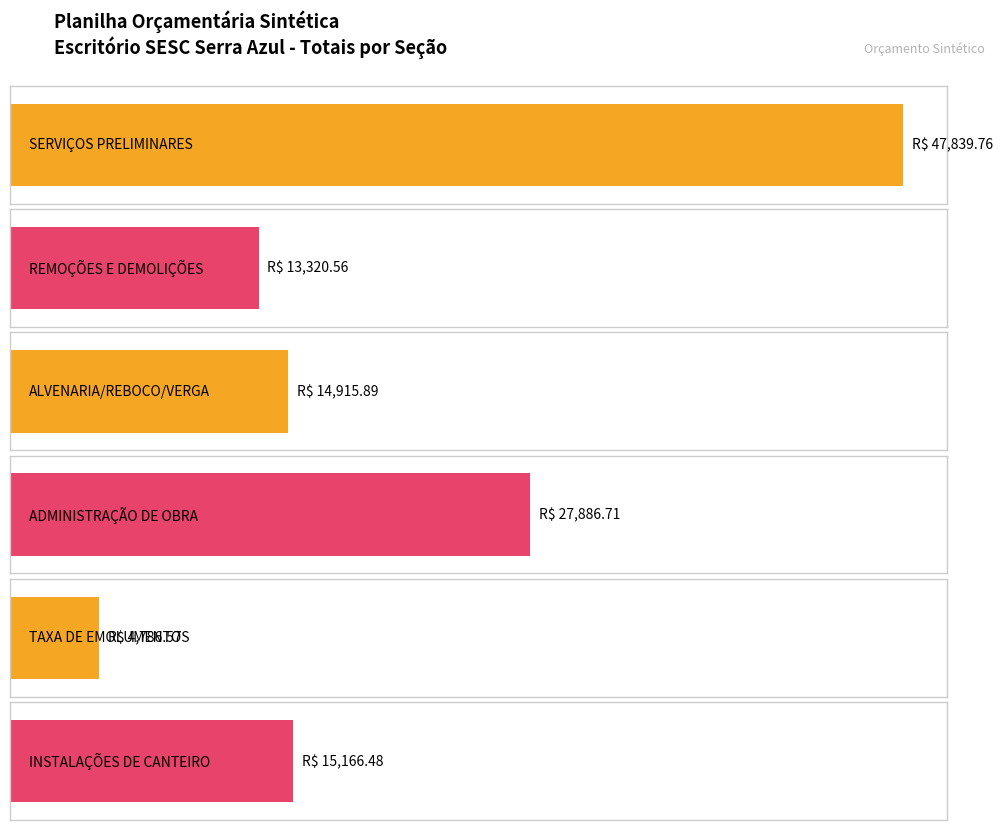

Between ADMINISTRAÇÃO DE OBRA and SERVIÇOS PRELIMINARES, which is larger?

SERVIÇOS PRELIMINARES